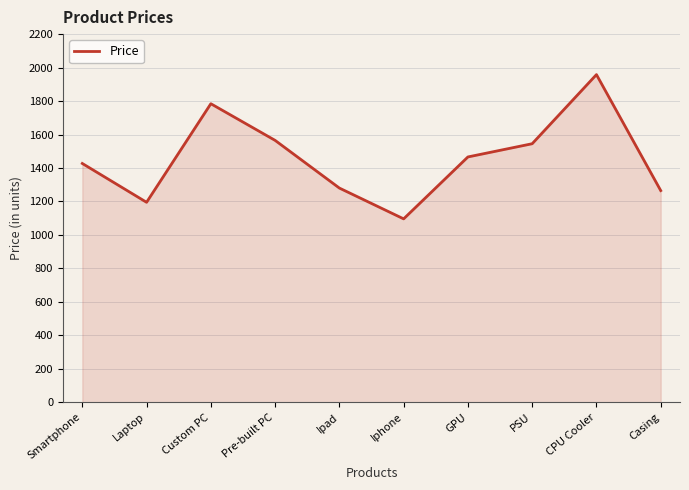

Which category has the lowest value across all series?

Iphone